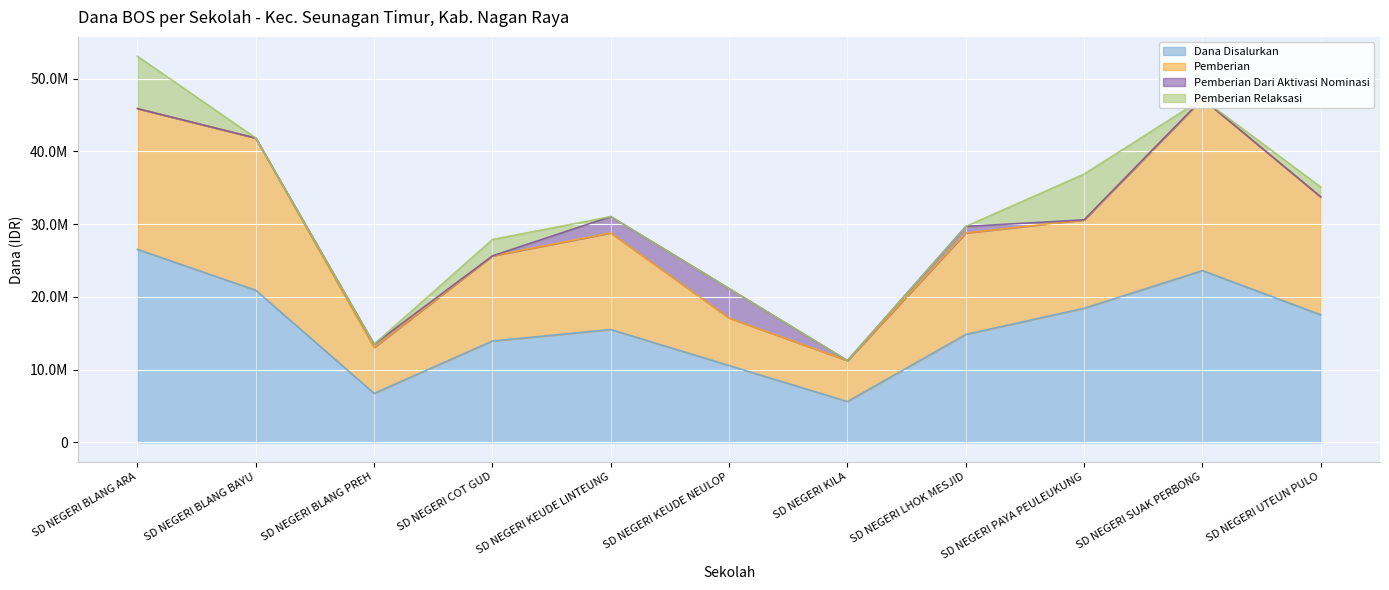

What is the label of the 7th point from the left?

SD NEGERI KILA